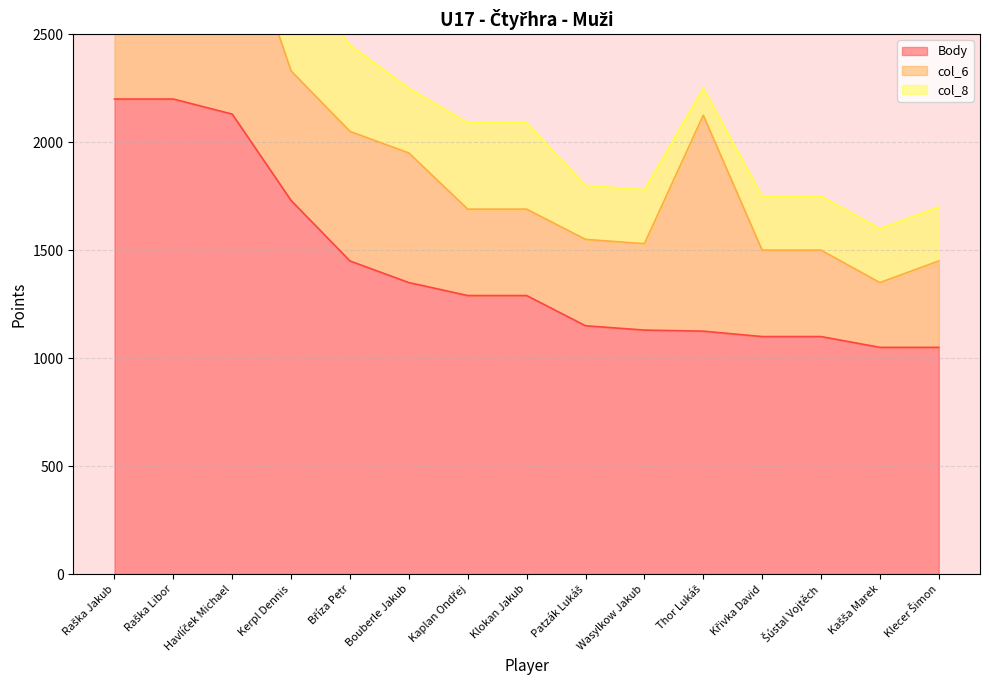

Which series has the largest total across all categories?

Body